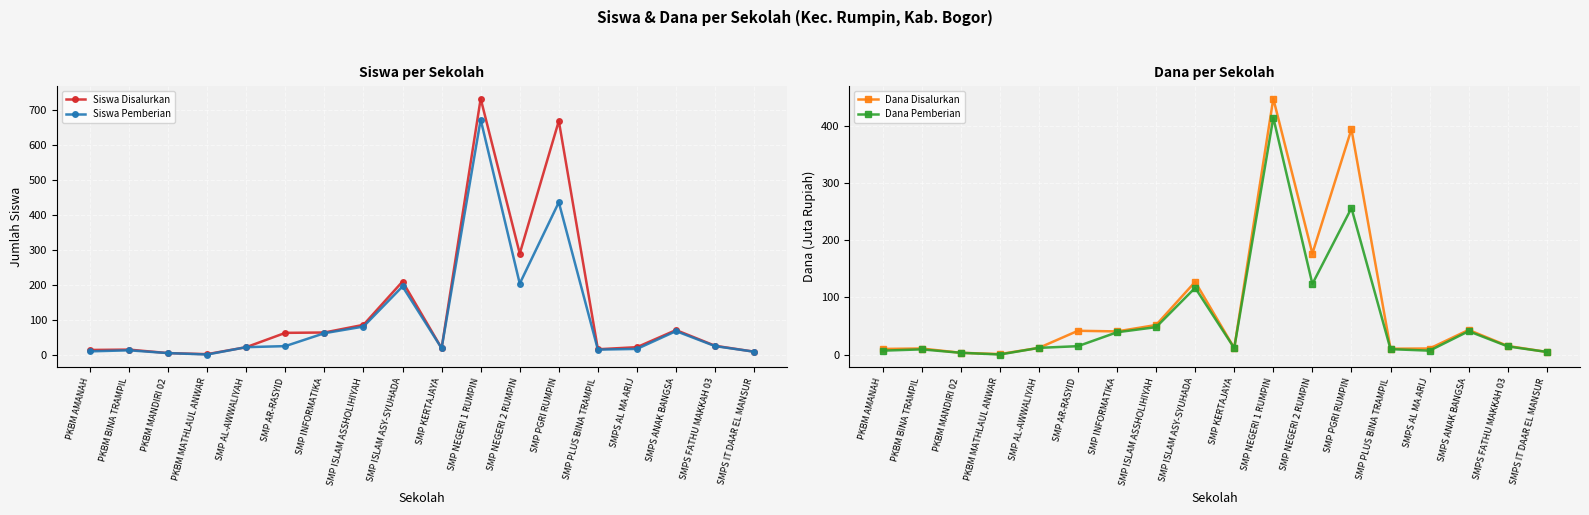

At which label is Siswa Disalurkan closest to 367?

SMP NEGERI 2 RUMPIN